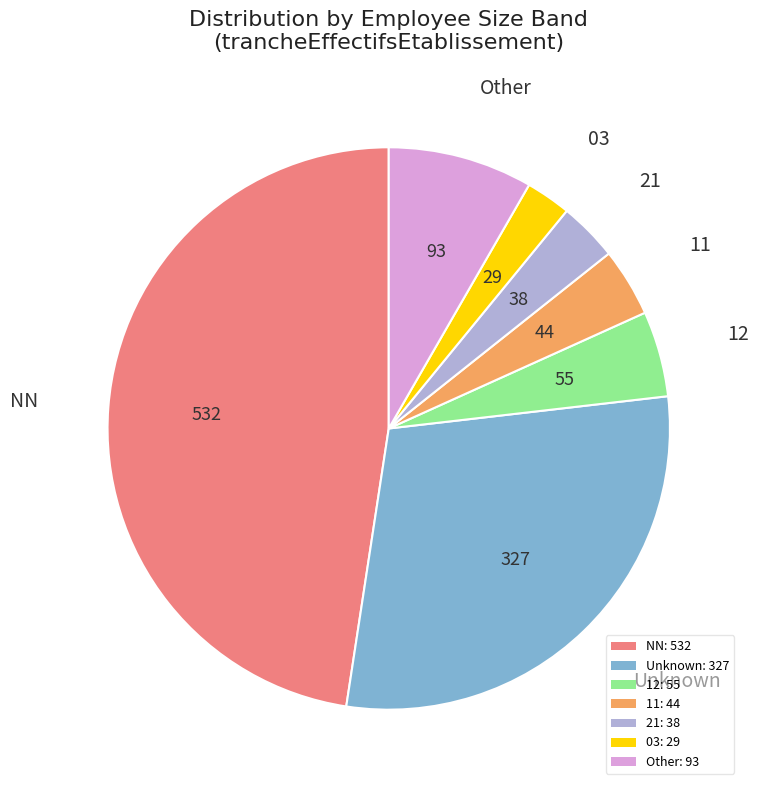

Is there a majority slice in this chart?

No